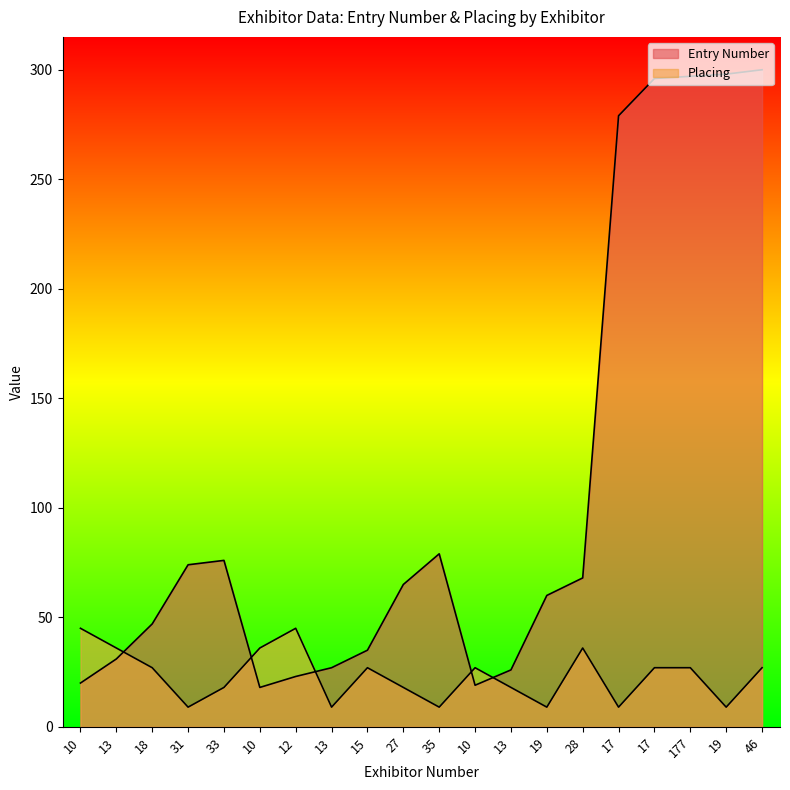

Between 18 and 10, which series saw the biggest shift?

Entry Number line